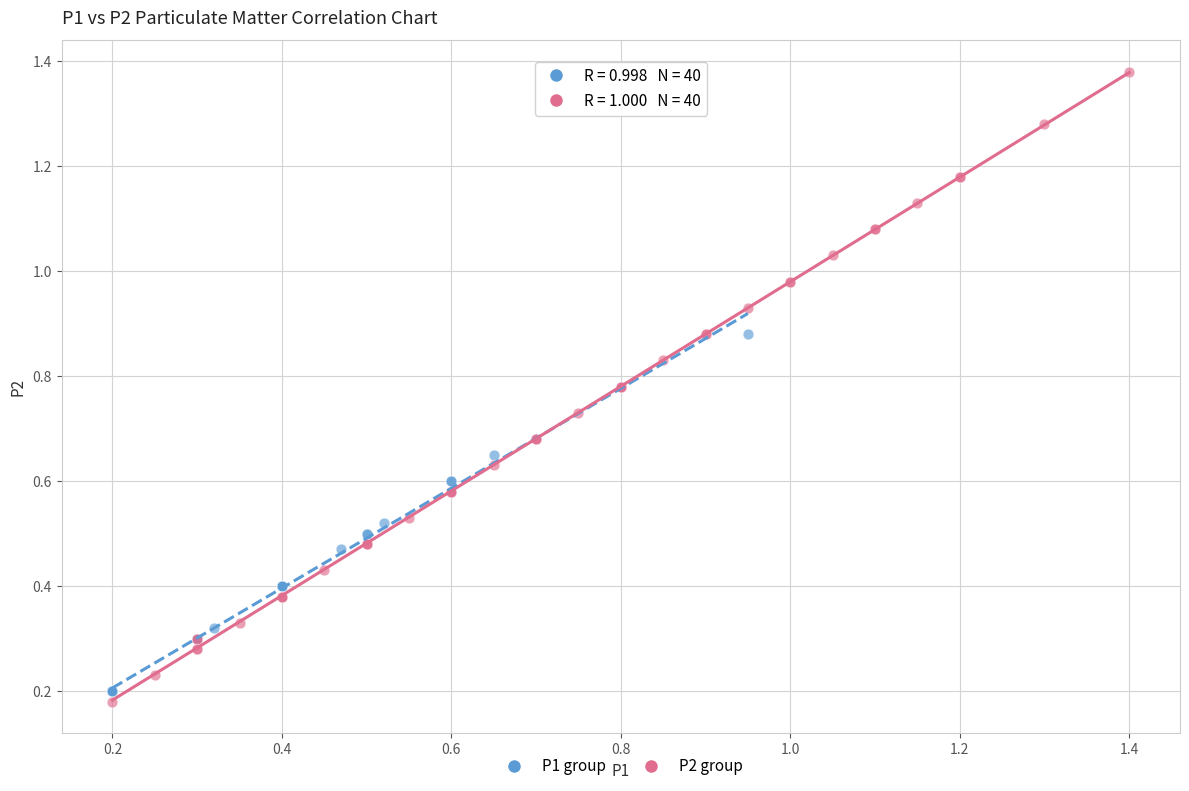

What are all the series names shown in the legend?

P1 group, P2 group